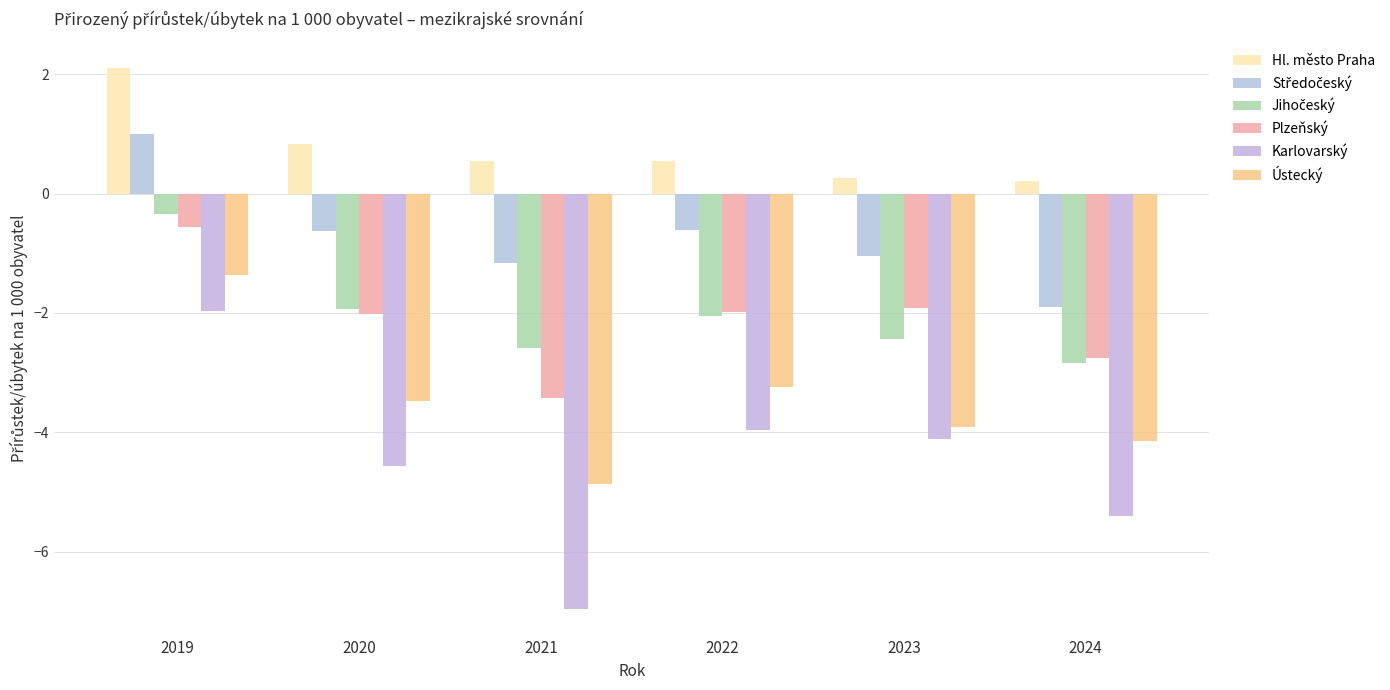

Is it true that Karlovarský equals -4.6 at 2020?

True